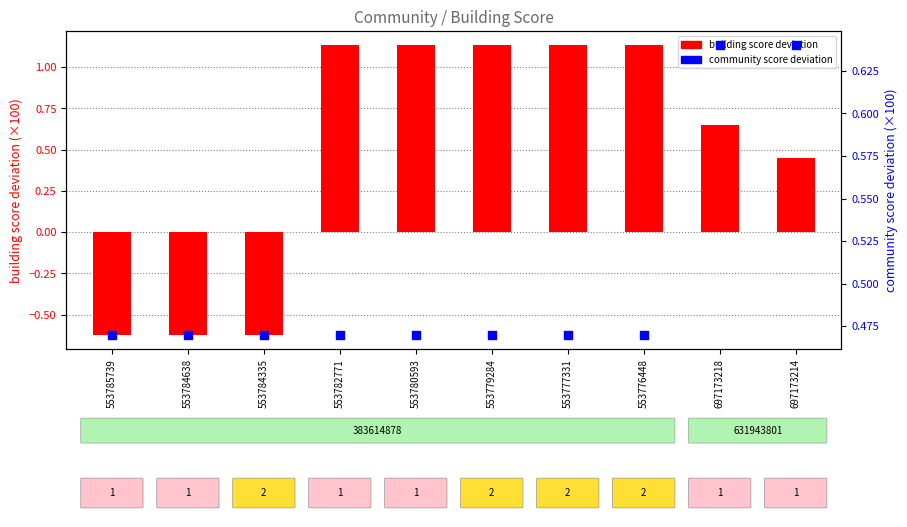

Which series reaches the minimum Y coordinate?

building score deviation